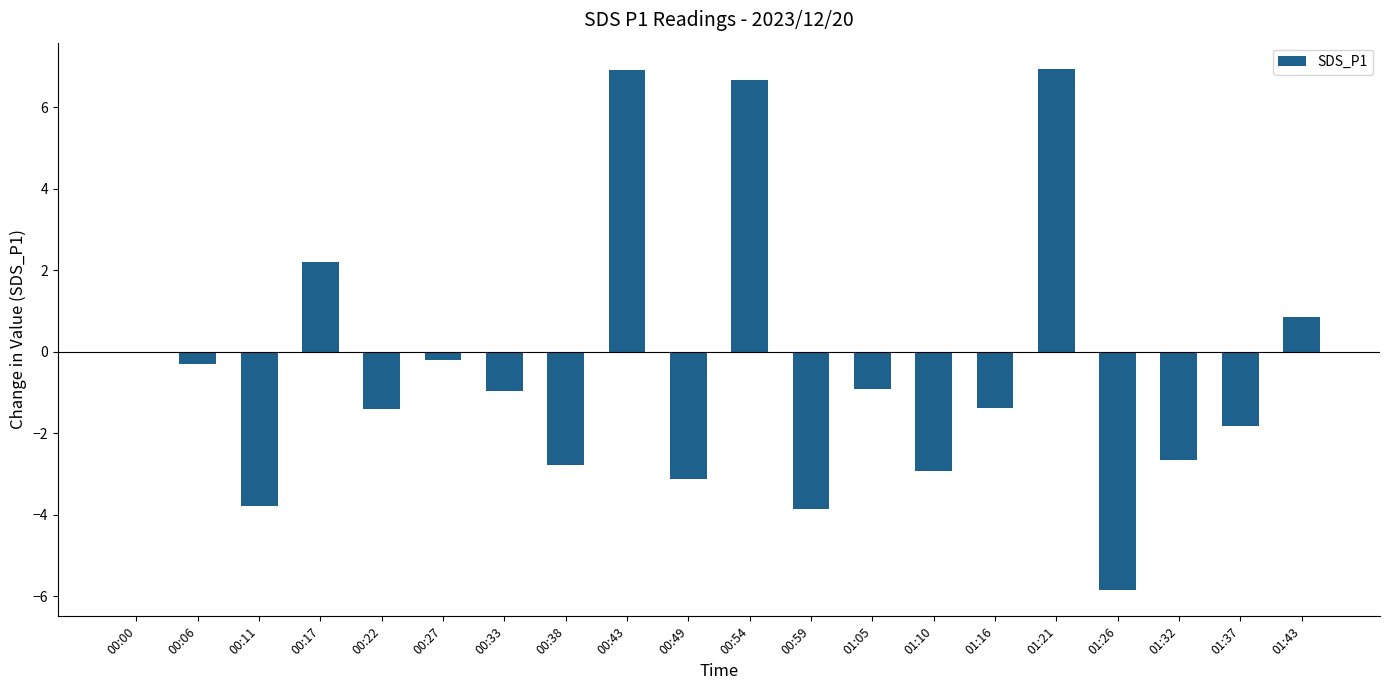

The value at 00:43 is 3.7. True or false?

False